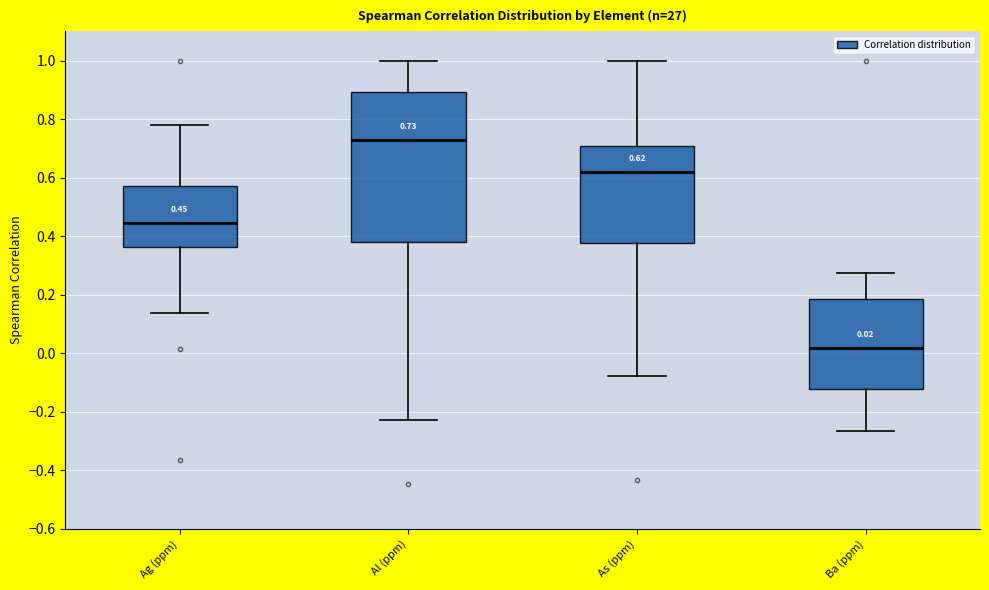

Which box's median line is the lowest?

Ba (ppm)